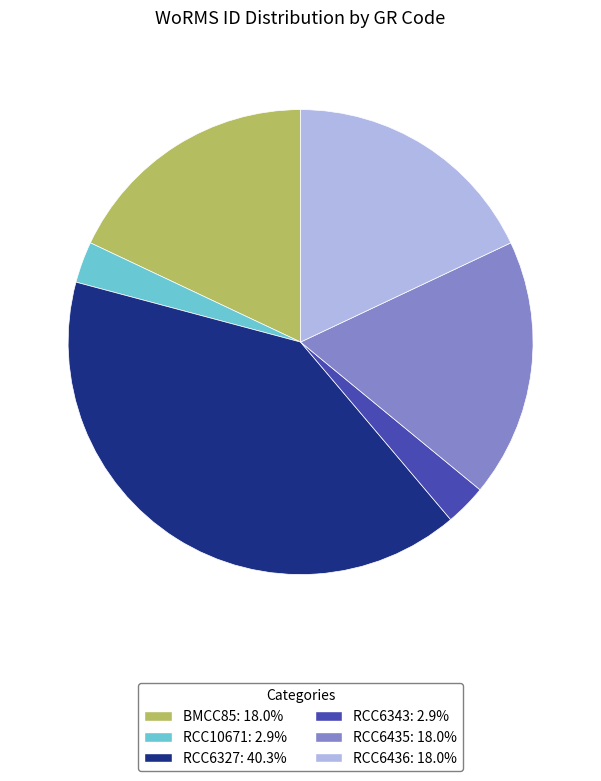

Is there a majority slice in this chart?

No